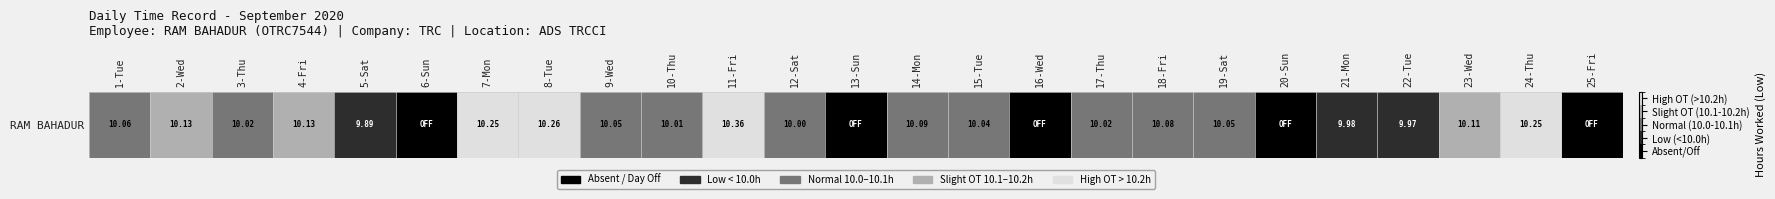

How many values are between 1 and 3?

16